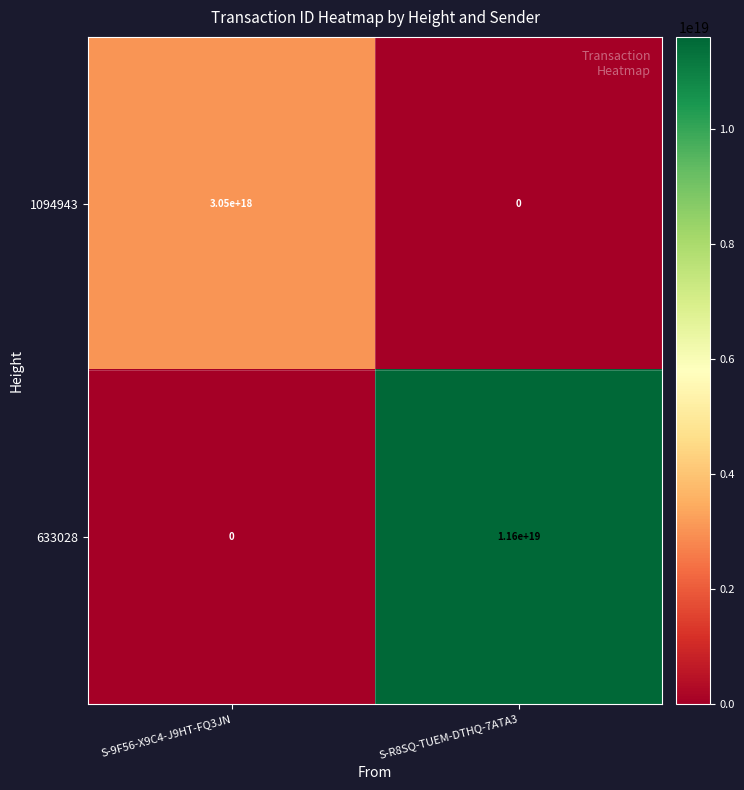

At which category is the sum across all series the highest?

S-R8SQ-TUEM-DTHQ-7ATA3